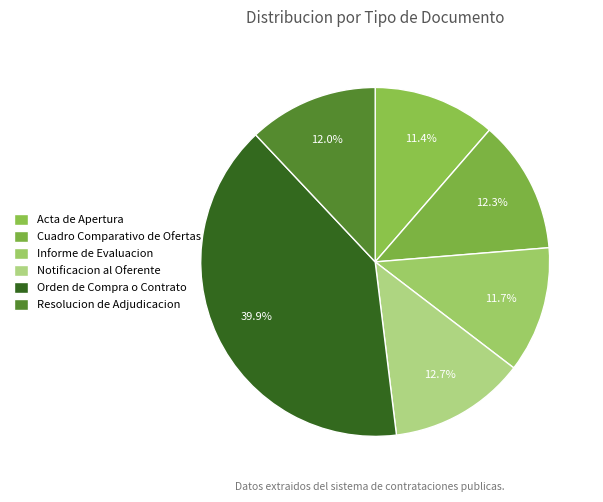

True or false: Informe de Evaluacion accounts for 12% of the total.

True